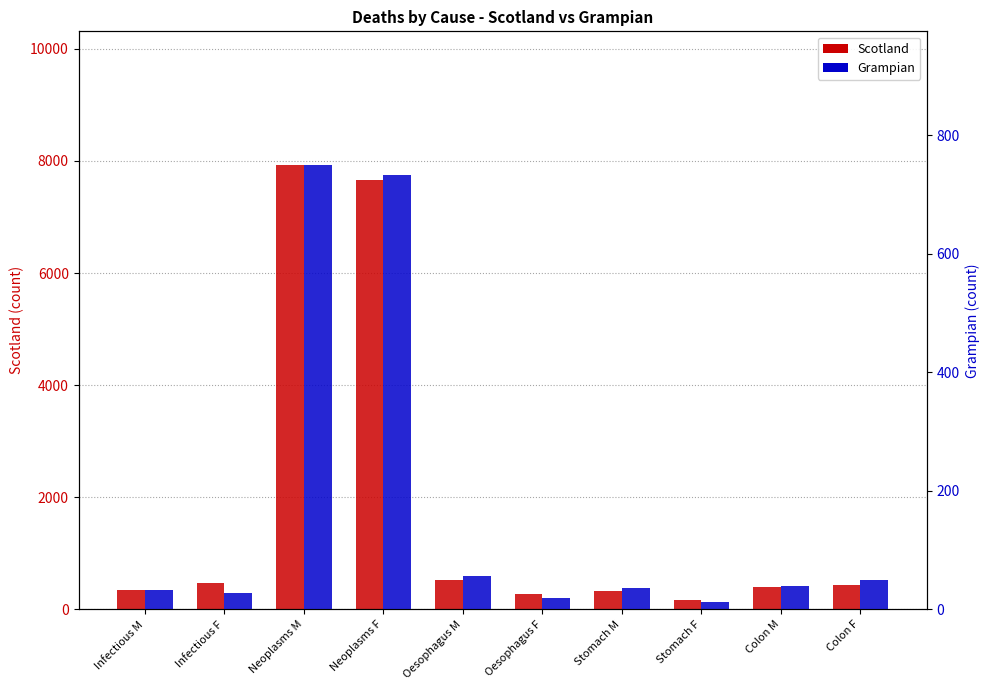

What is the difference between the Grampian values at Stomach M and Oesophagus F?

17